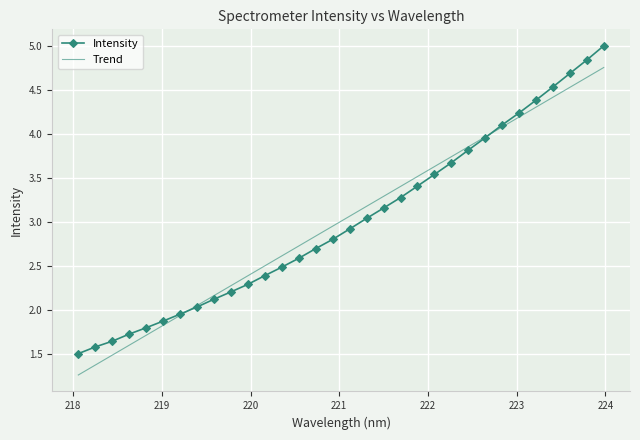

List the series in order of their peak value, lowest first.

Trend, Intensity